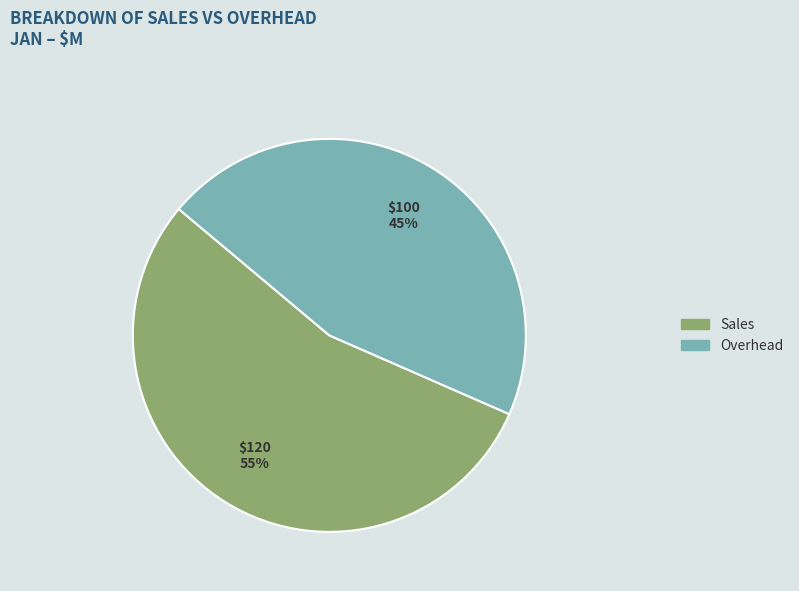

The Overhead slice represents 51% of the pie. True or false?

False